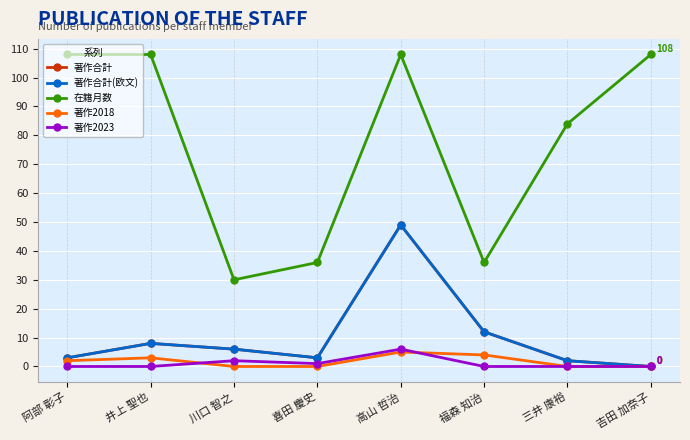

Which series has the widest spread of values?

在籍月数